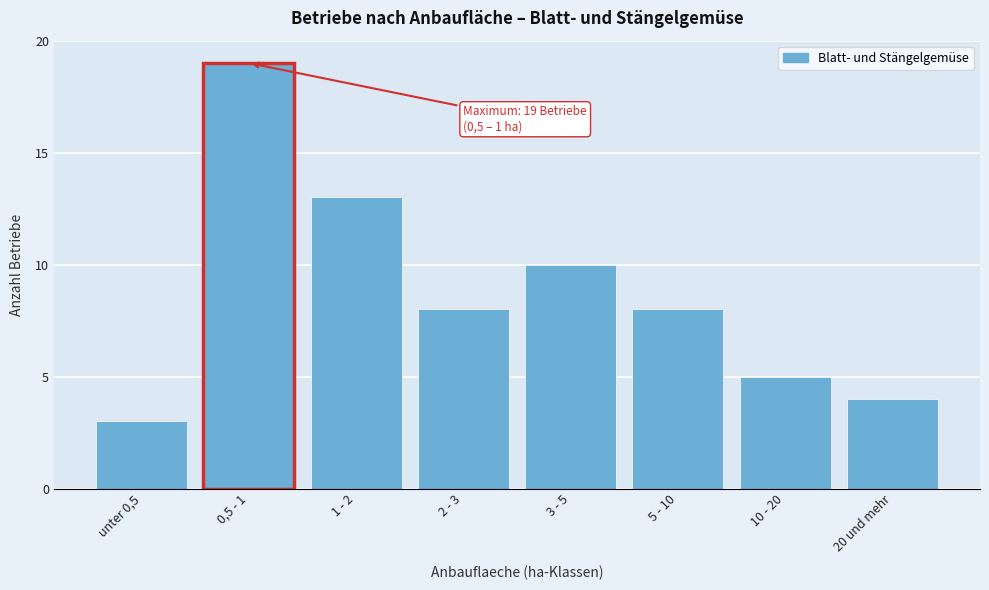

Reading left to right, what are all the values shown in this chart?

3	19	13	8	10	8	5	4